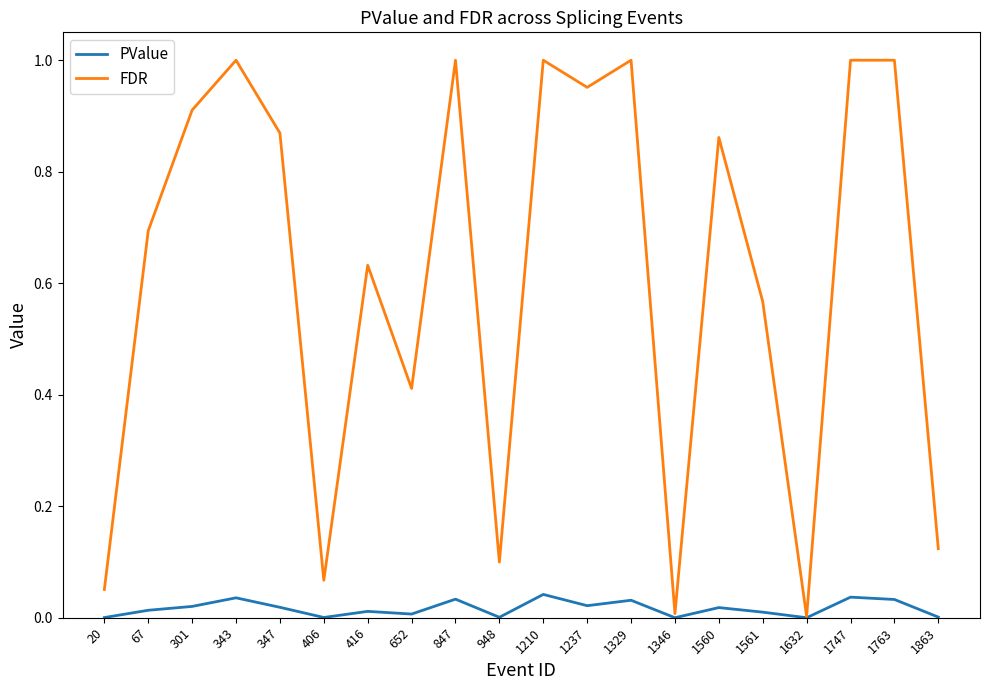

Which series changed the most between 1210 and 1561?

FDR